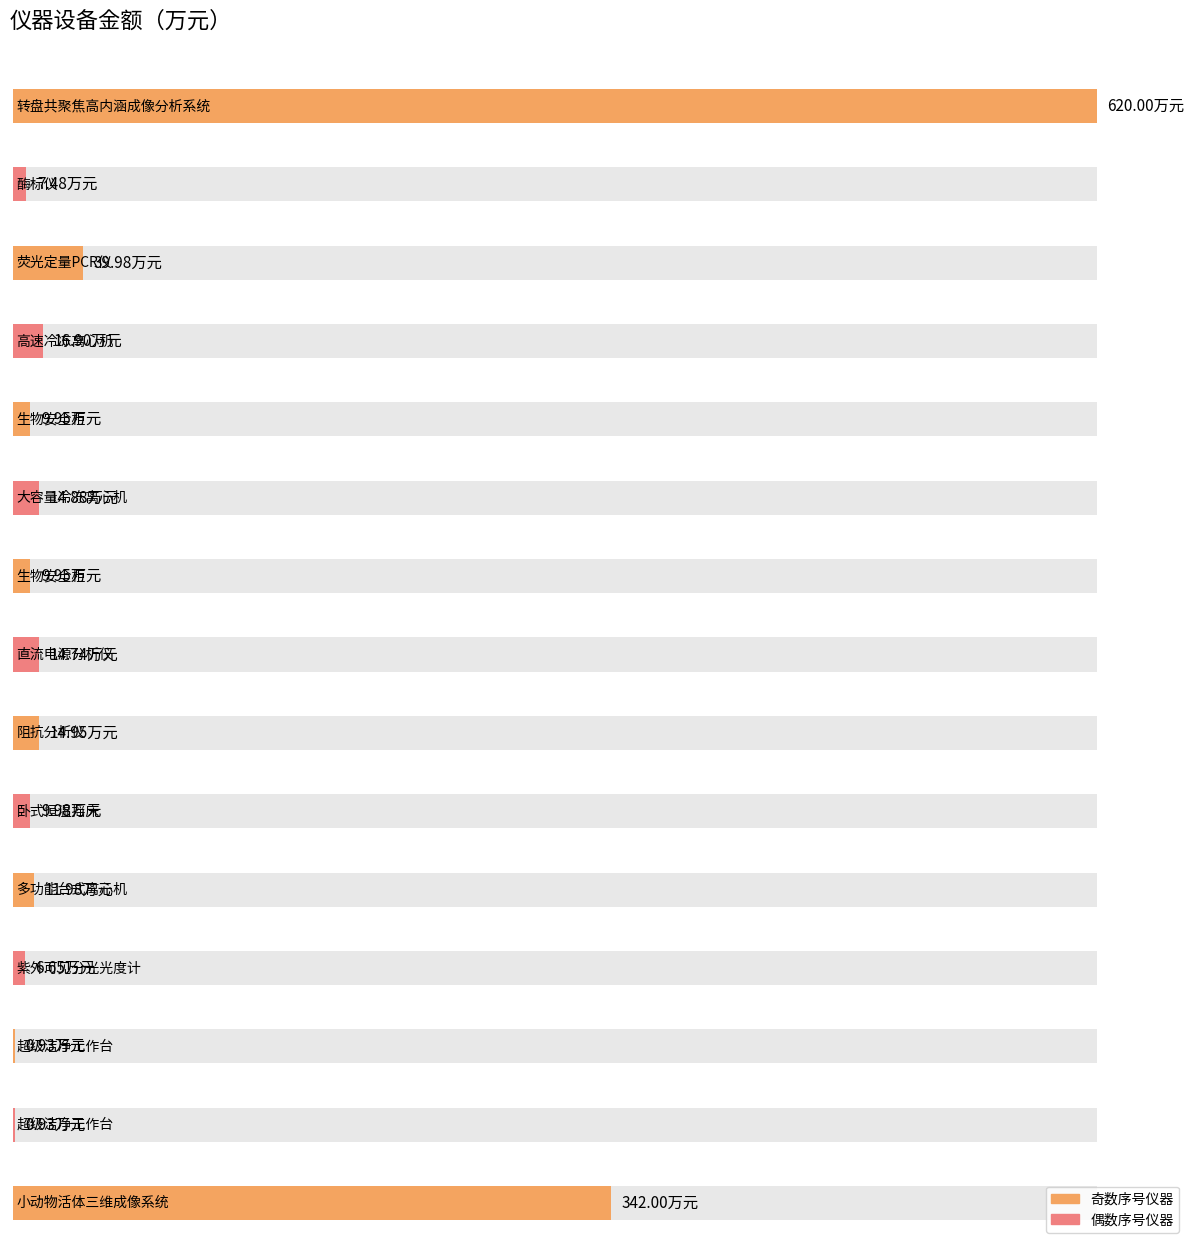

Count the number of values greater than 11.

8